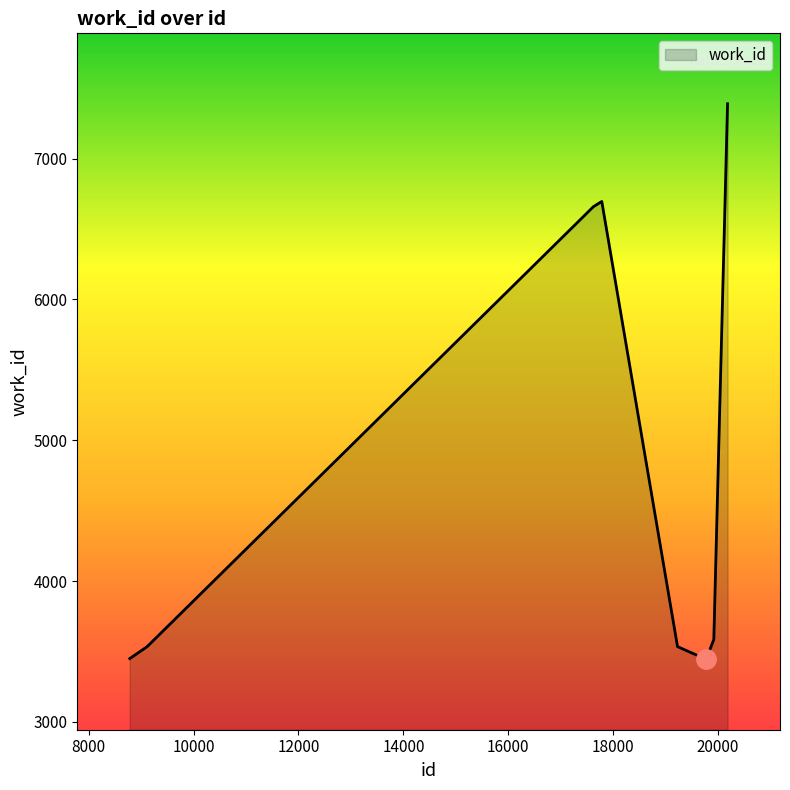

What is the minimum value shown in the chart?

3445